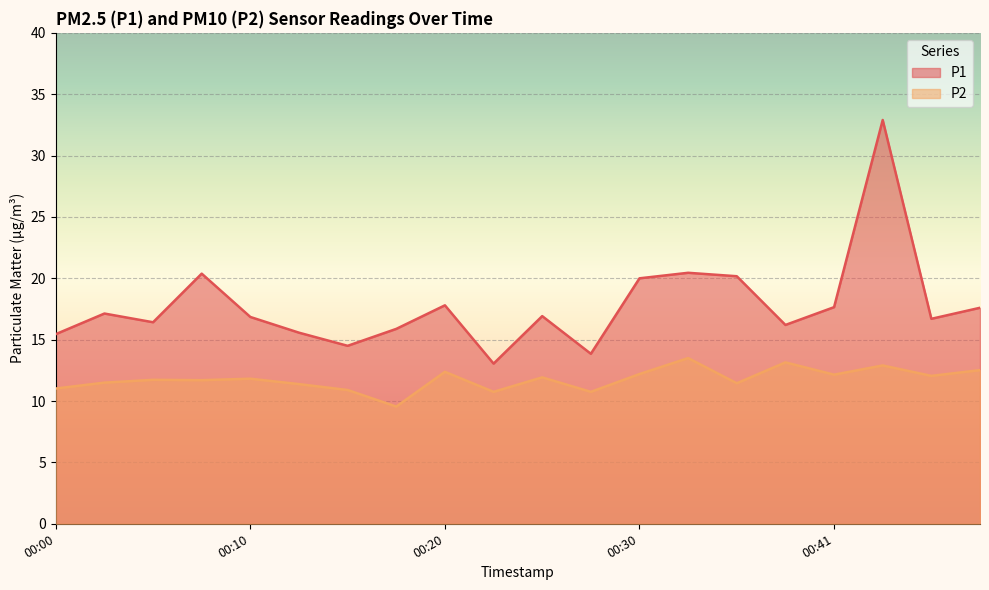

How many values in the P1 series are below 16?

6